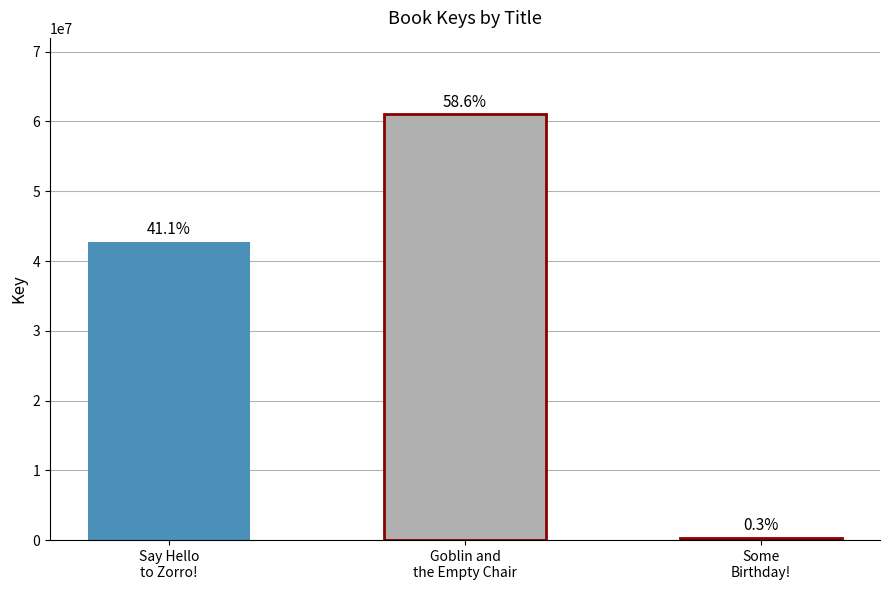

At which label does the data first exceed 42758358?

Goblin and the Empty Chair